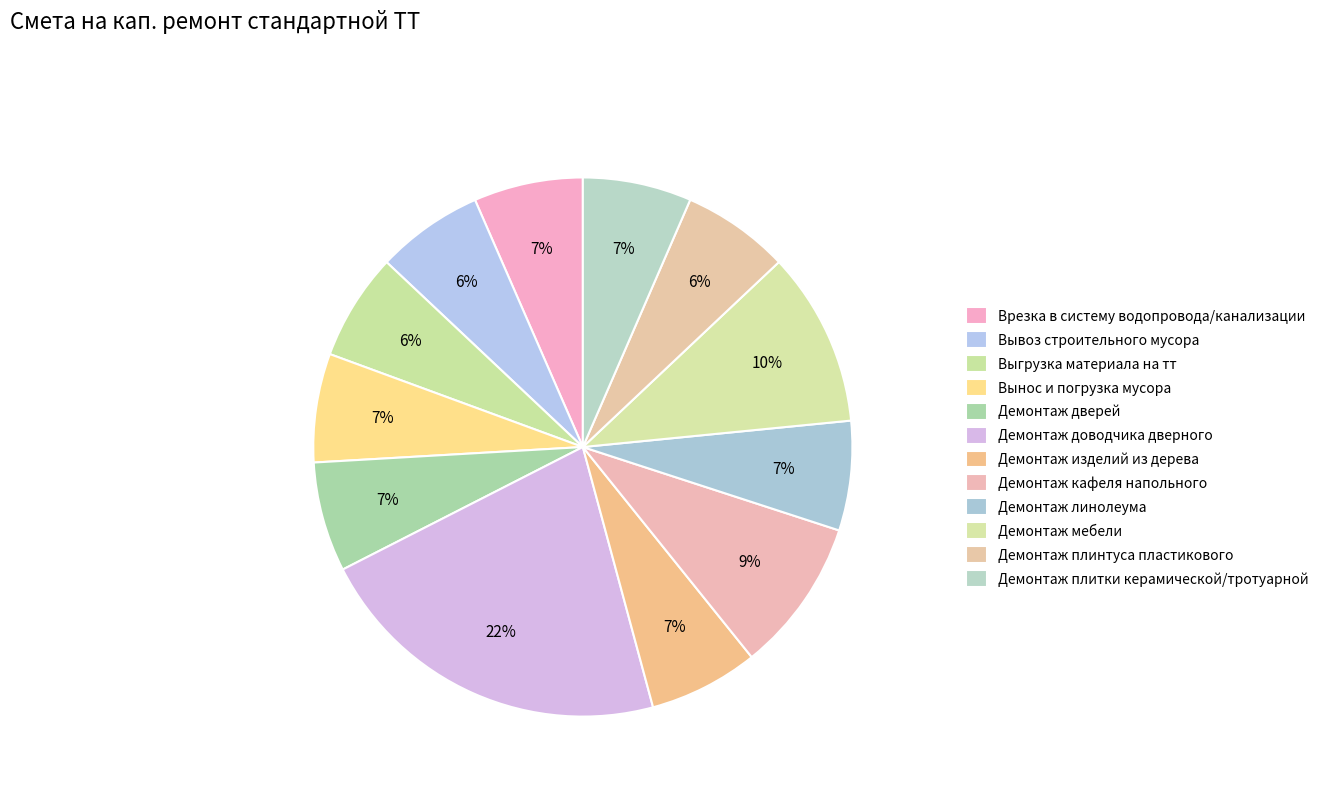

Count the number of slices in the pie.

12